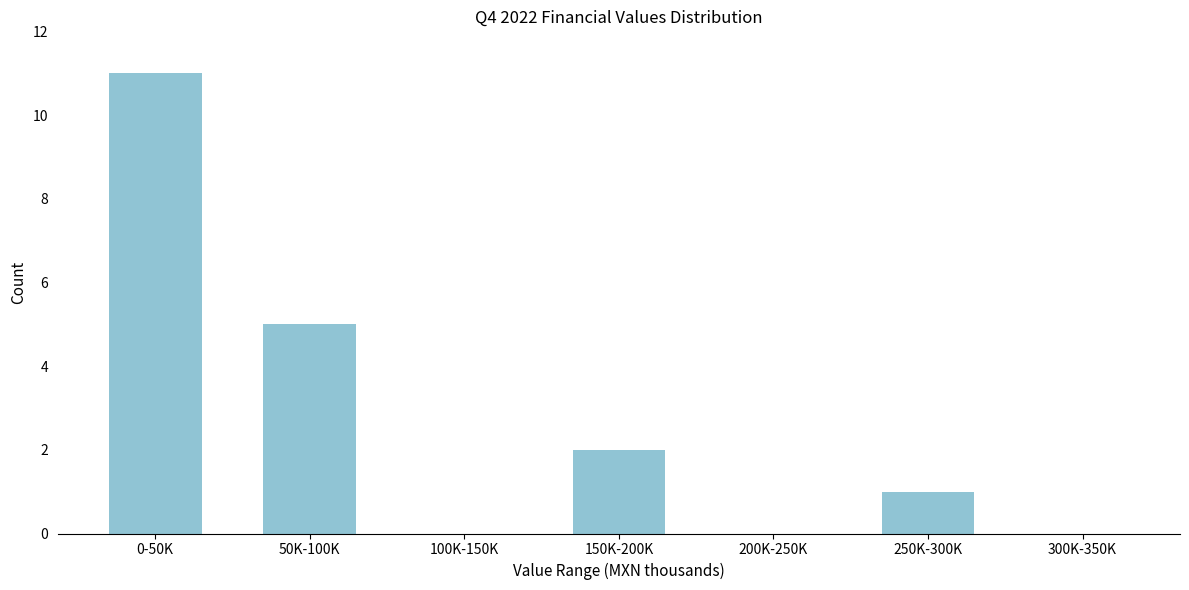

Reading left to right, extract all data points from this chart.

0-50K=11	50K-100K=5	100K-150K=0	150K-200K=2	200K-250K=0	250K-300K=1	300K-350K=0